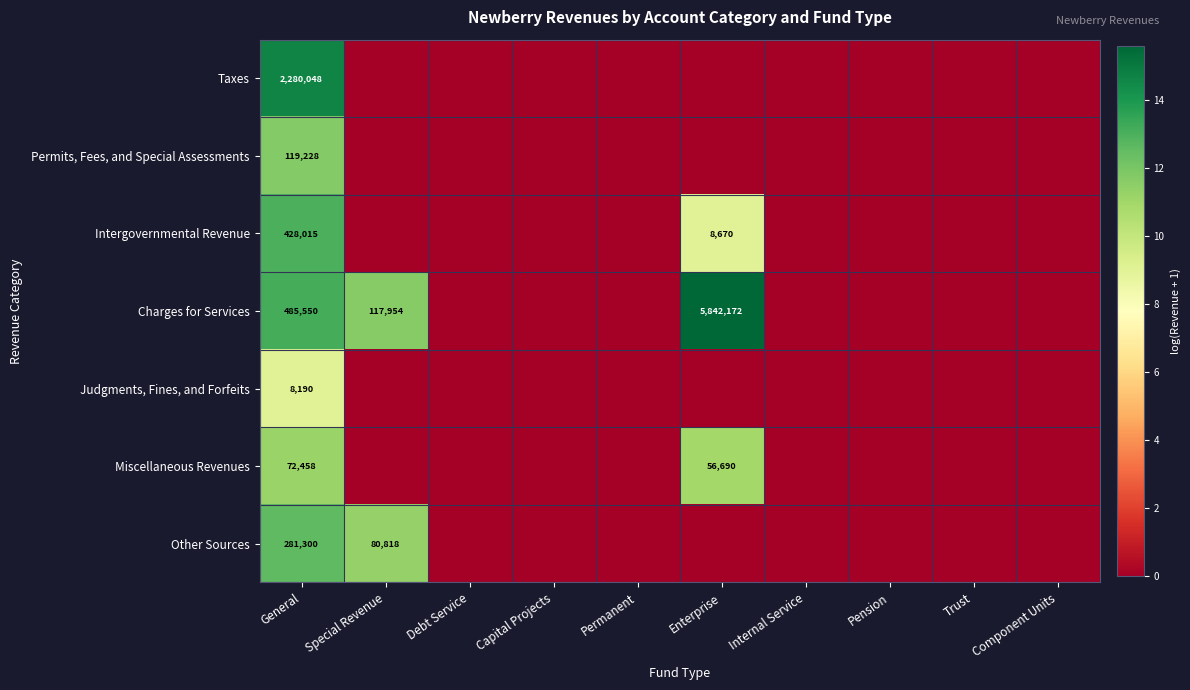

Is the value of Charges for Services at Enterprise greater than the value of Other Sources at General?

Yes